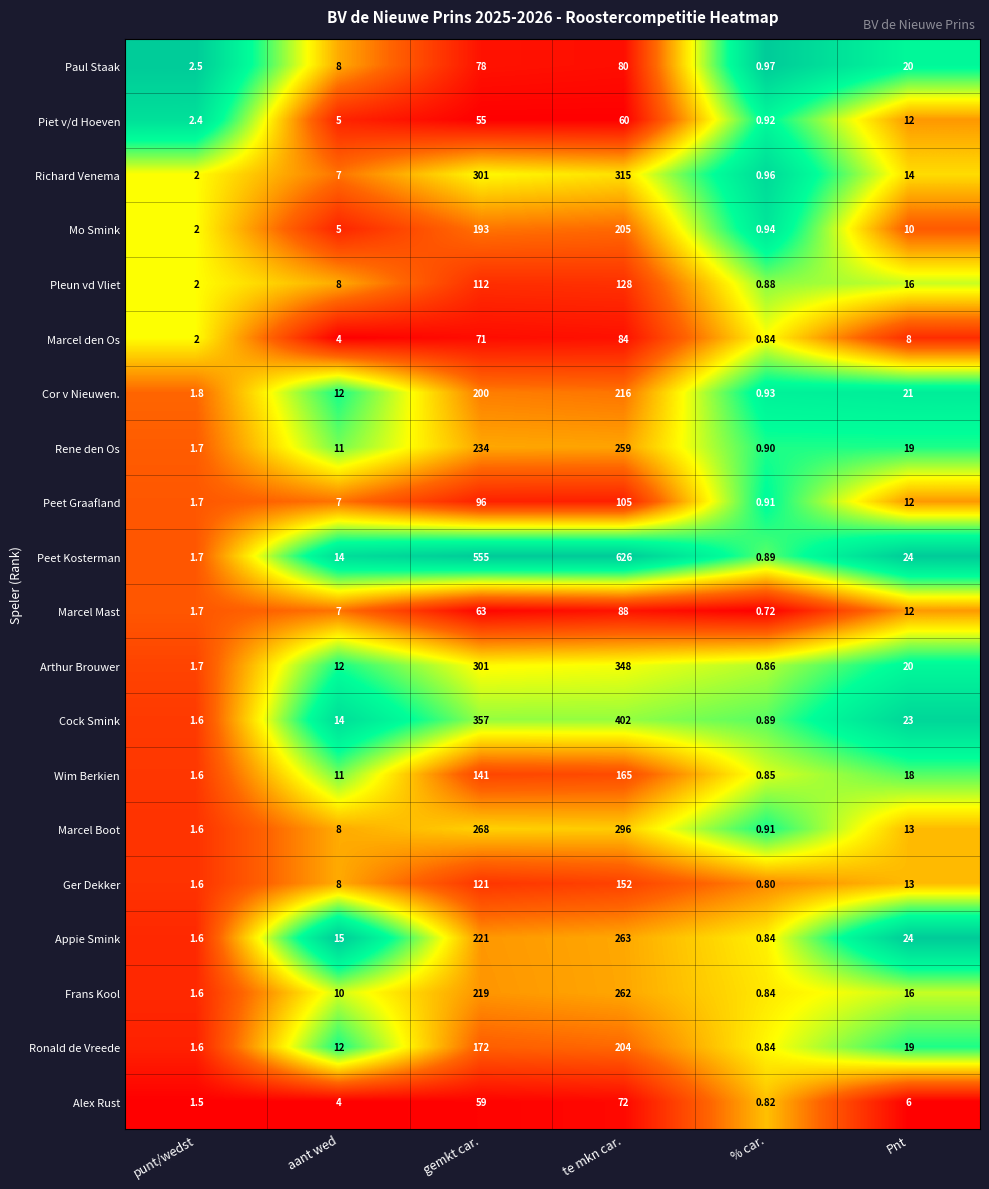

Which series has the largest total across all categories?

Peet Kosterman